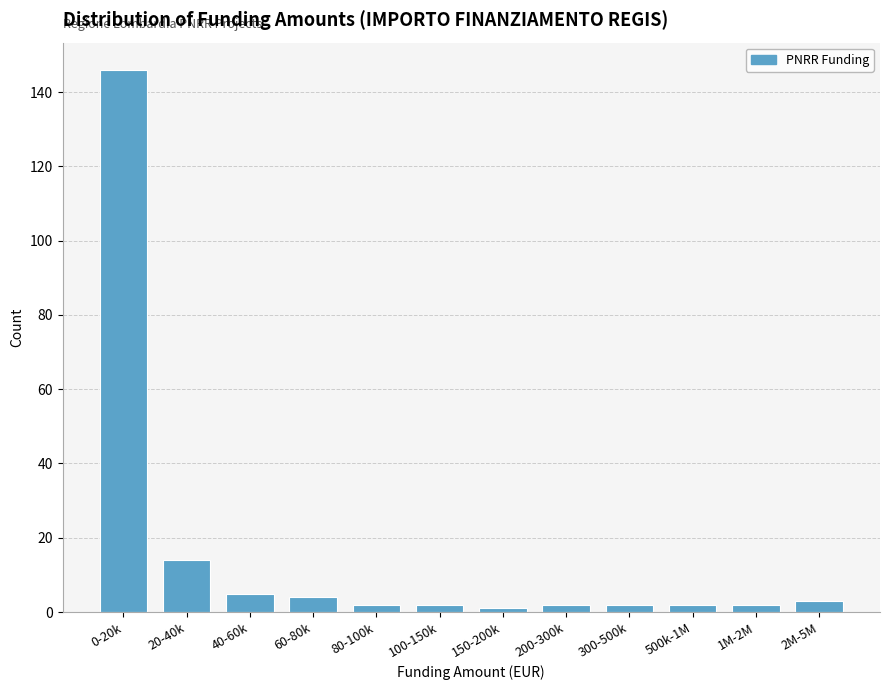

Reading left to right, list all the values displayed in this chart.

146	14	5	4	2	2	1	2	2	2	2	3